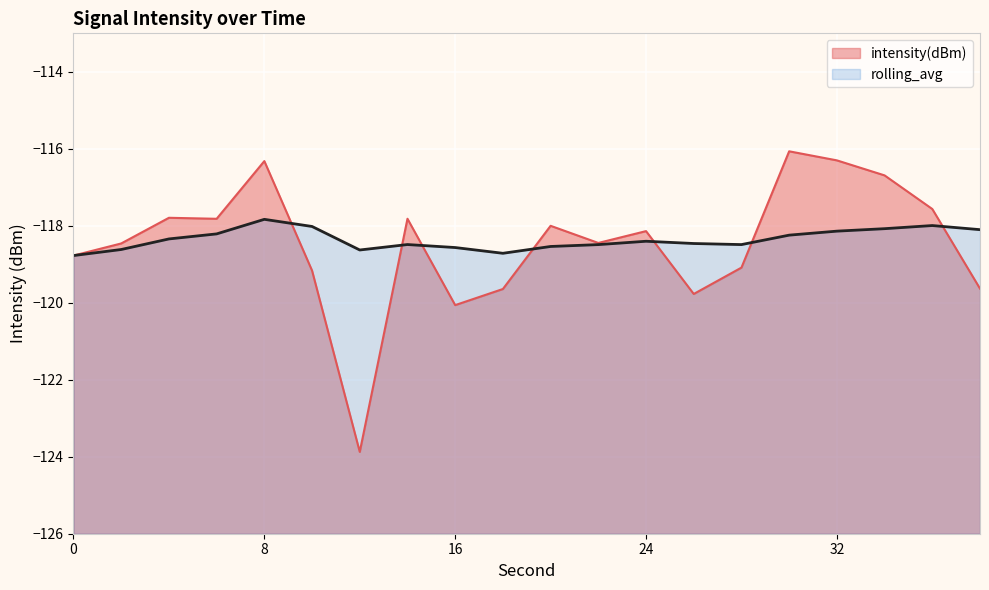

How many data points does each series have?

20